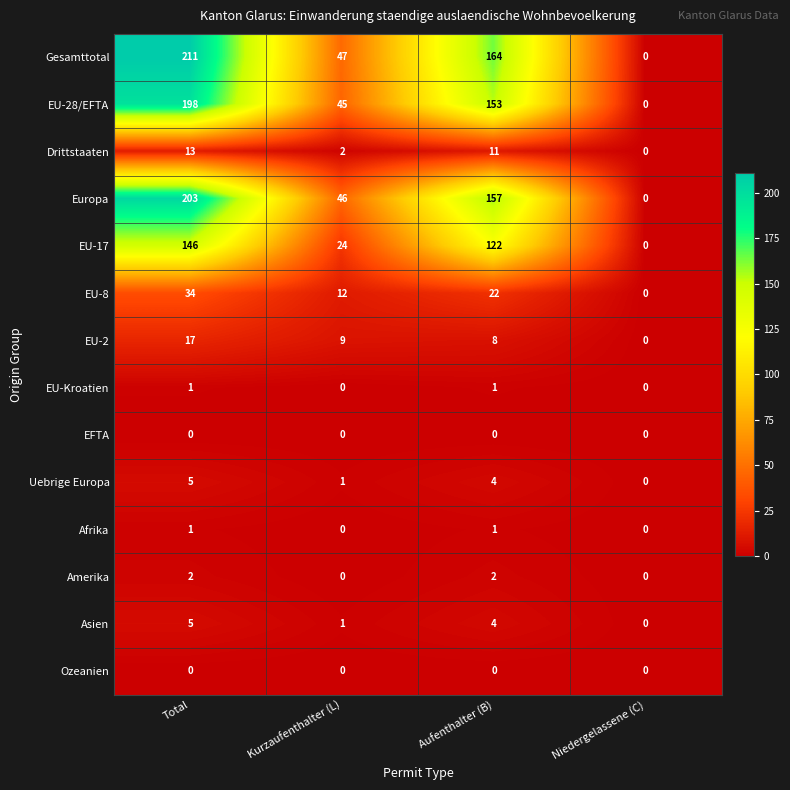

Which label corresponds to the largest value in the chart?

Total